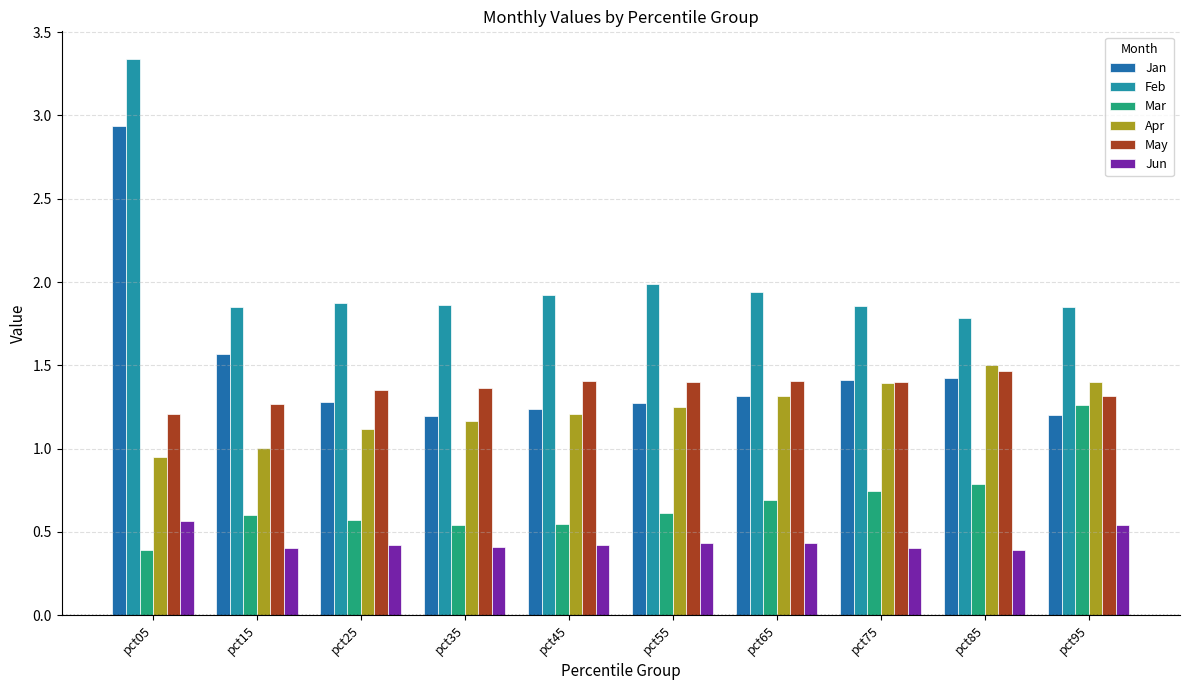

The Jun series shows 0.2 at pct05. True or false?

False